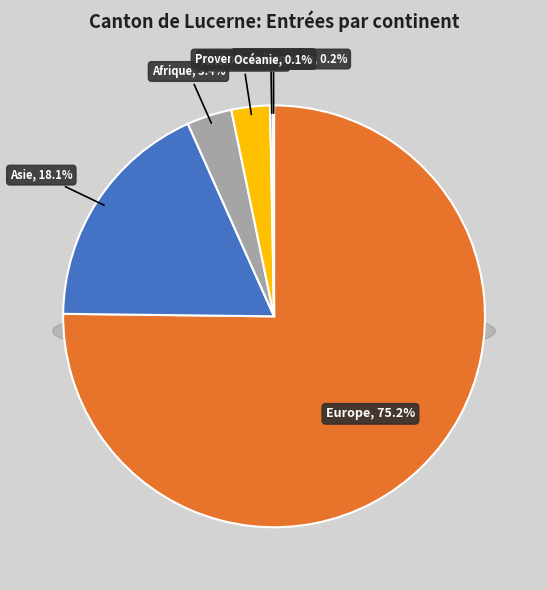

What is the smallest slice in the pie chart?

Océanie